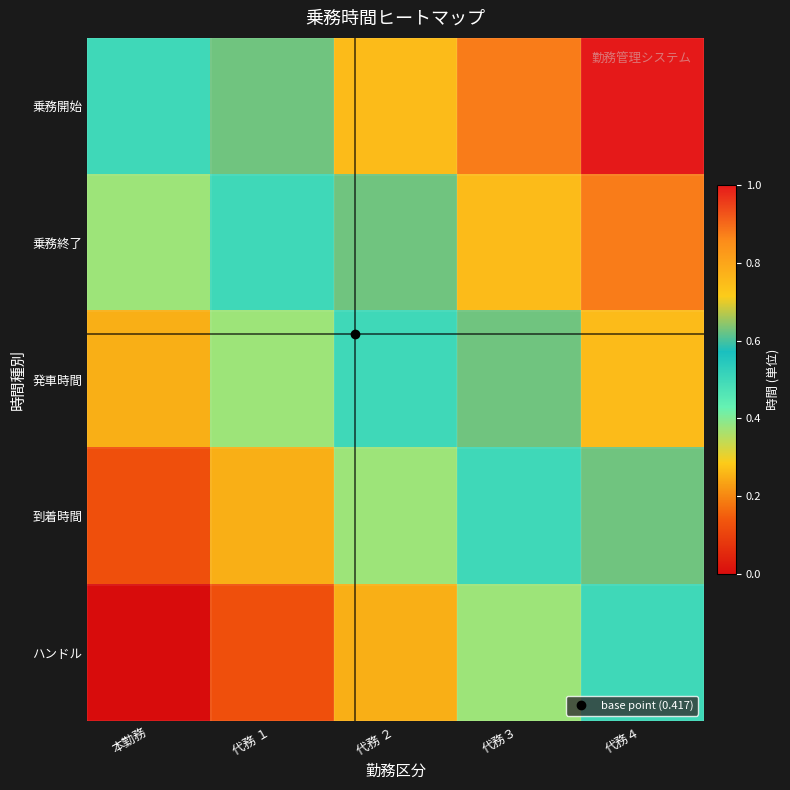

At which category is the sum across all series the highest?

代務４